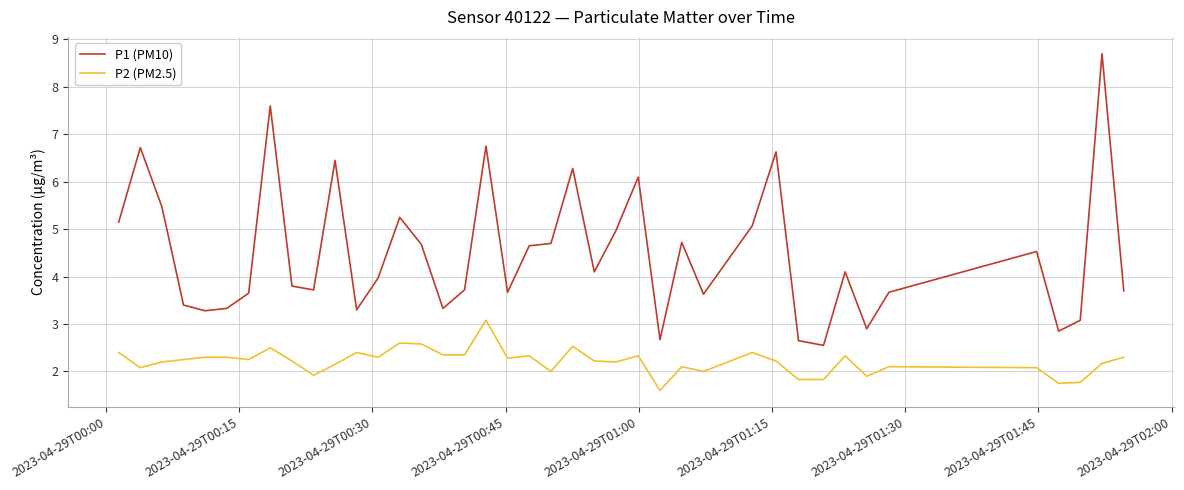

What is the maximum value shown in the chart?

8.7